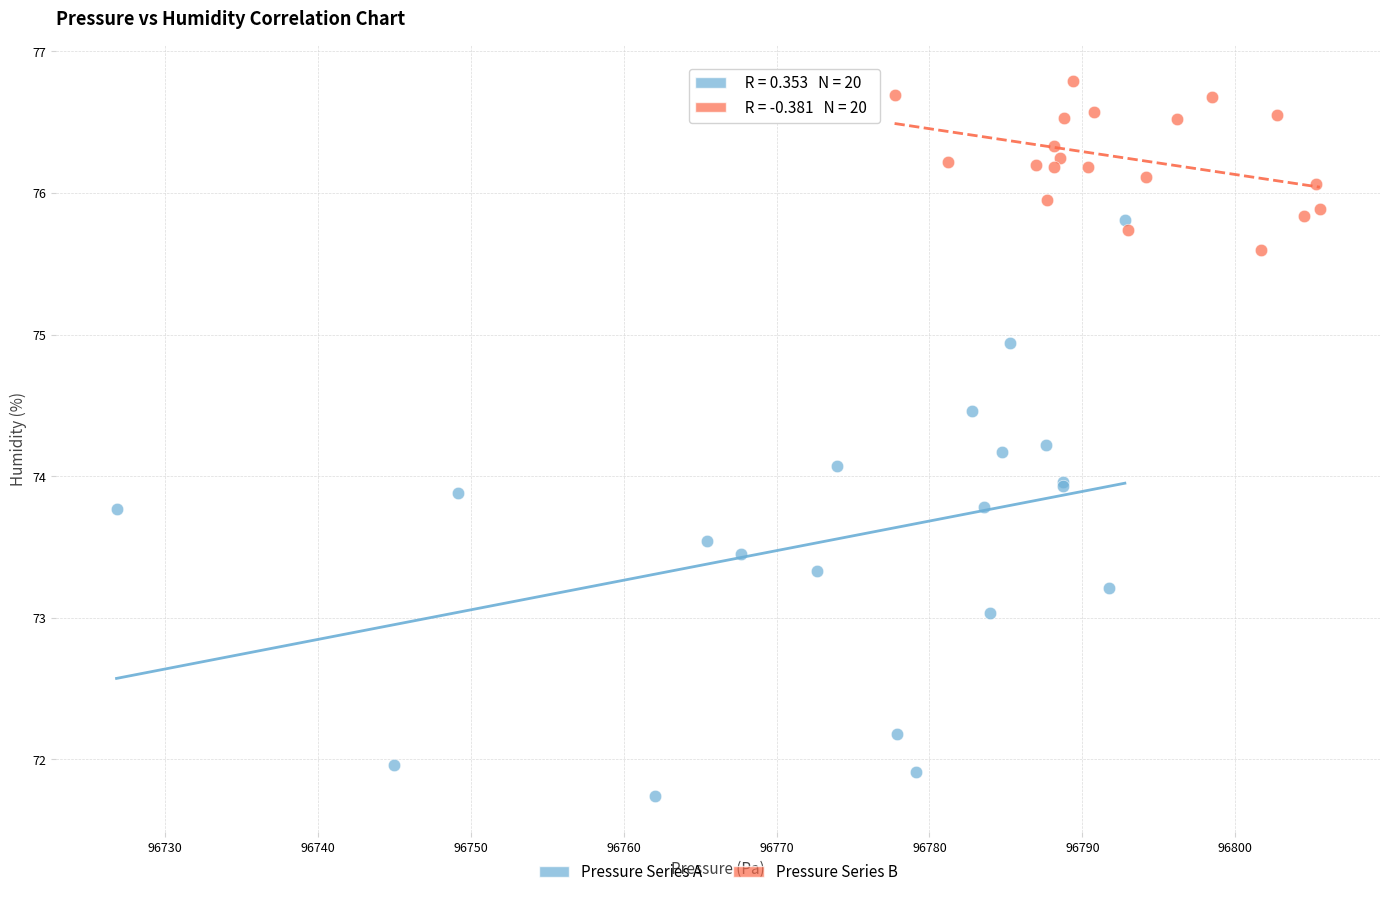

Which series reaches the maximum Y coordinate?

Pressure Series B